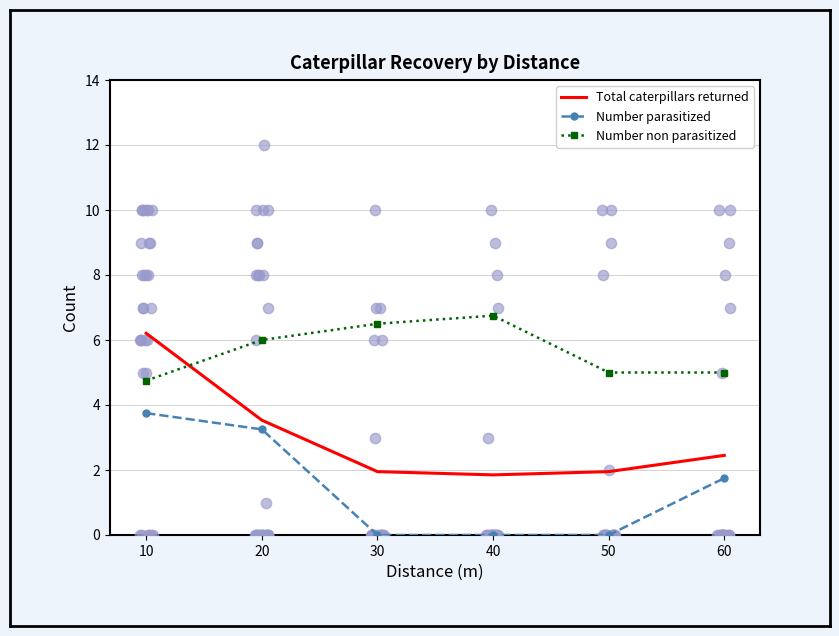

Which series has the largest Y range (max minus min)?

Total caterpillars returned